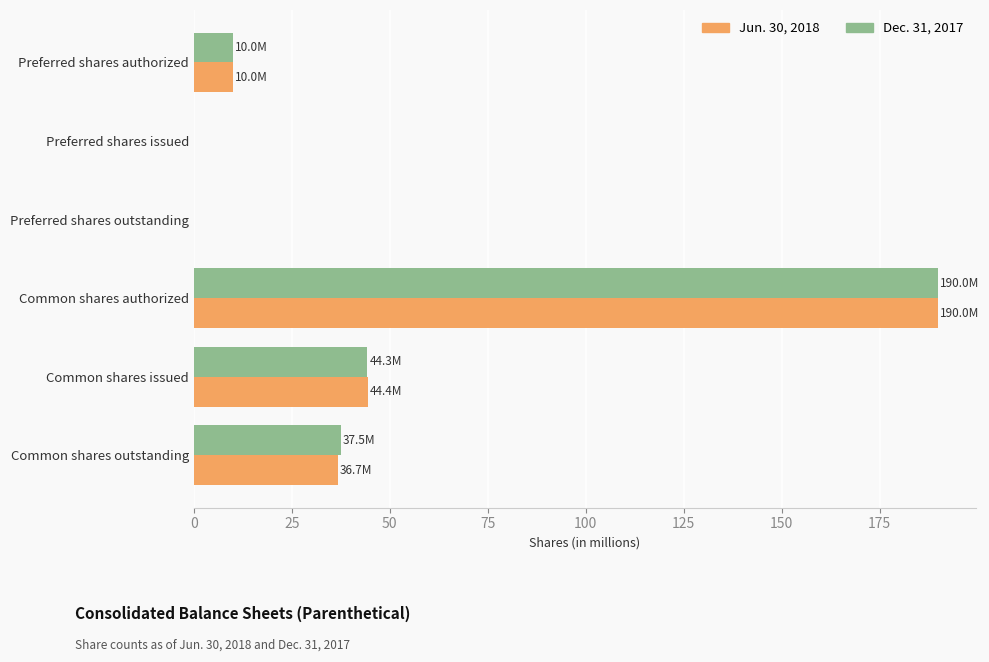

What is the total value across all series at Common shares issued?

88.7